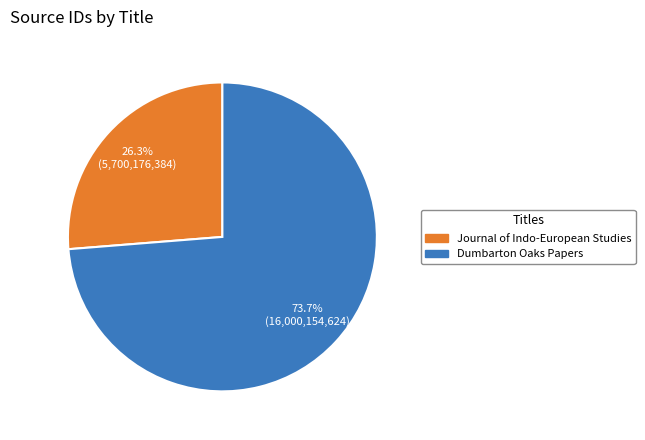

Is there a majority slice in this chart?

Yes